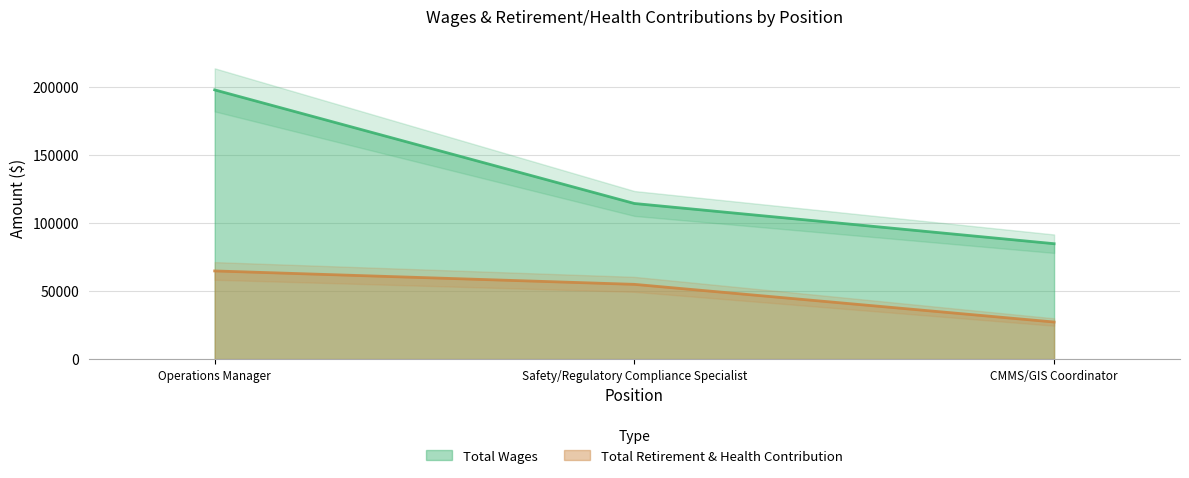

What are all the series names shown in the legend?

Total Wages, Total Retirement & Health Contribution